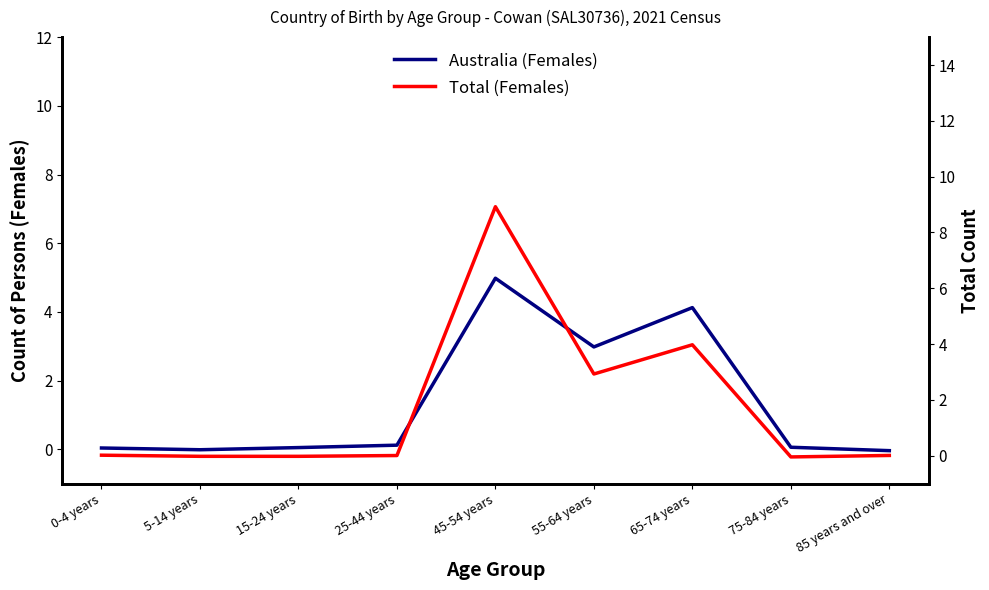

What is the difference between the highest and lowest values at 25-44 years?

0.1